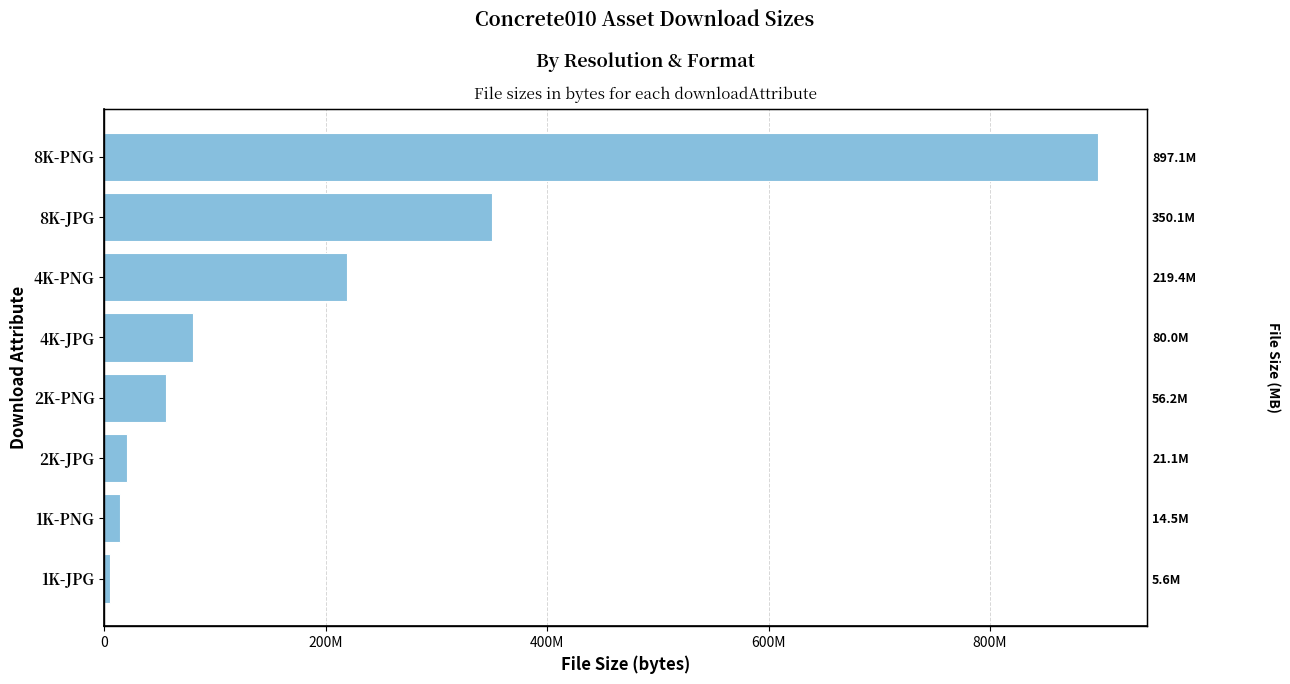

The chart shows a value of 601698535 at 8K-PNG. True or false?

False